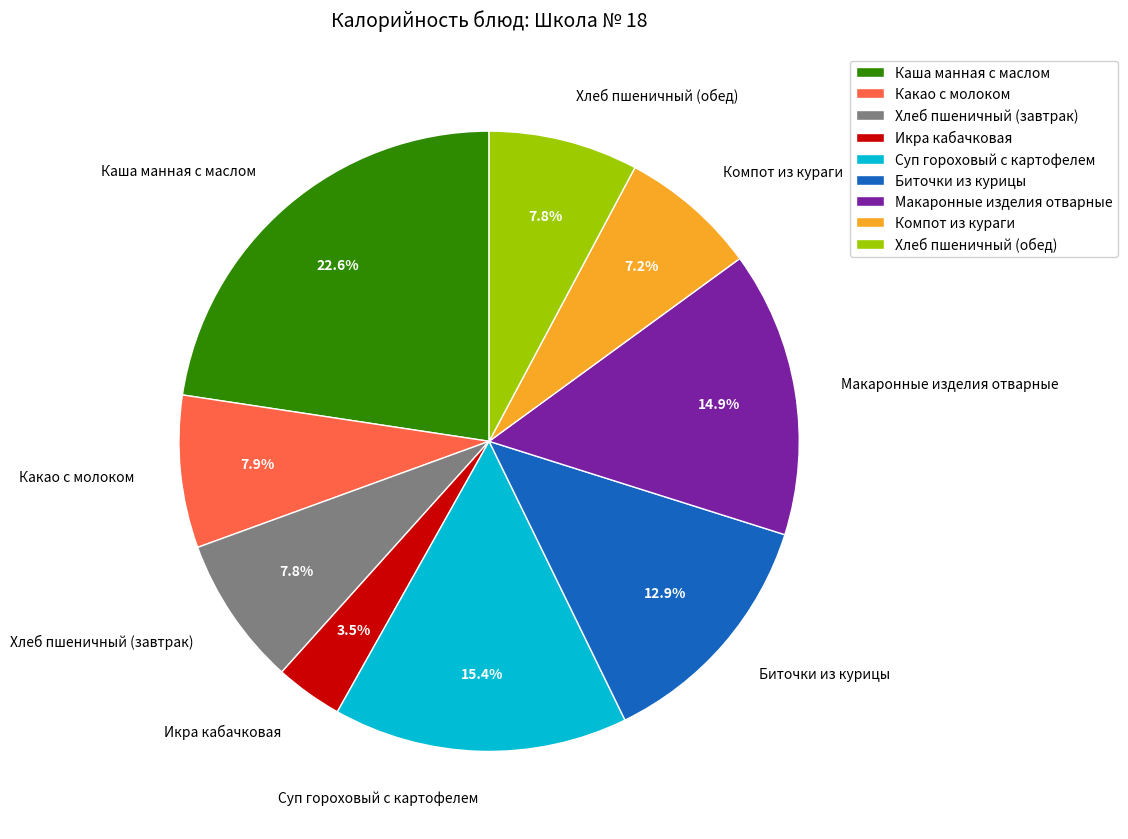

Do Компот из кураги and Хлеб пшеничный (обед) together represent more than half of the pie?

No